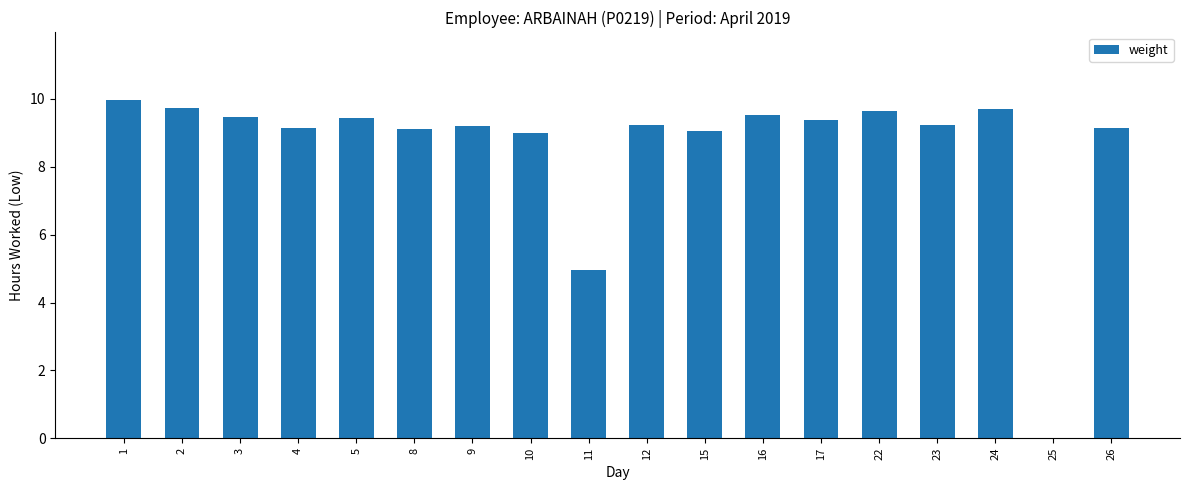

What is the sum of all values?

154.9